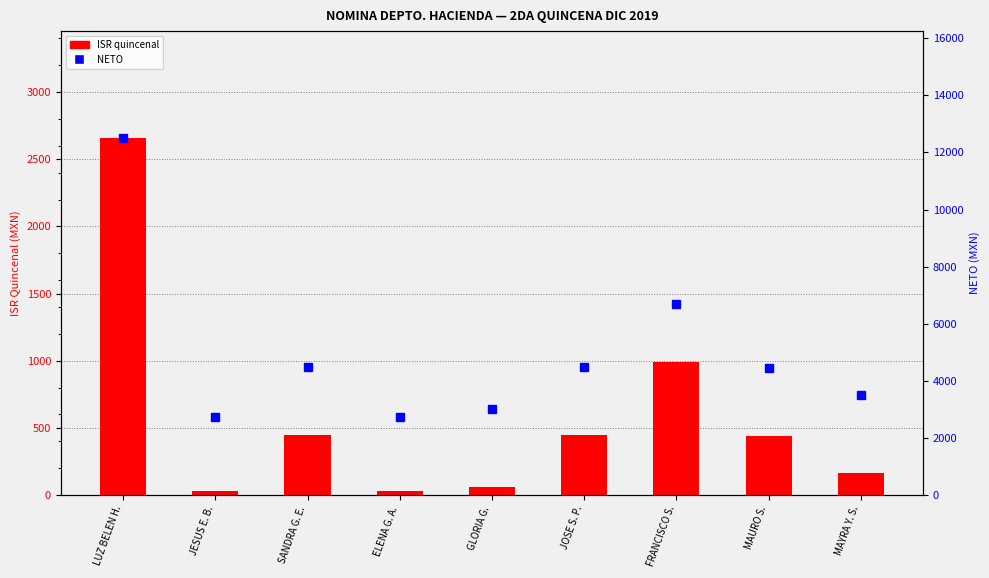

What is the difference between the ISR quincenal values at ELENA G. A. and JOSE S. P.?

415.3